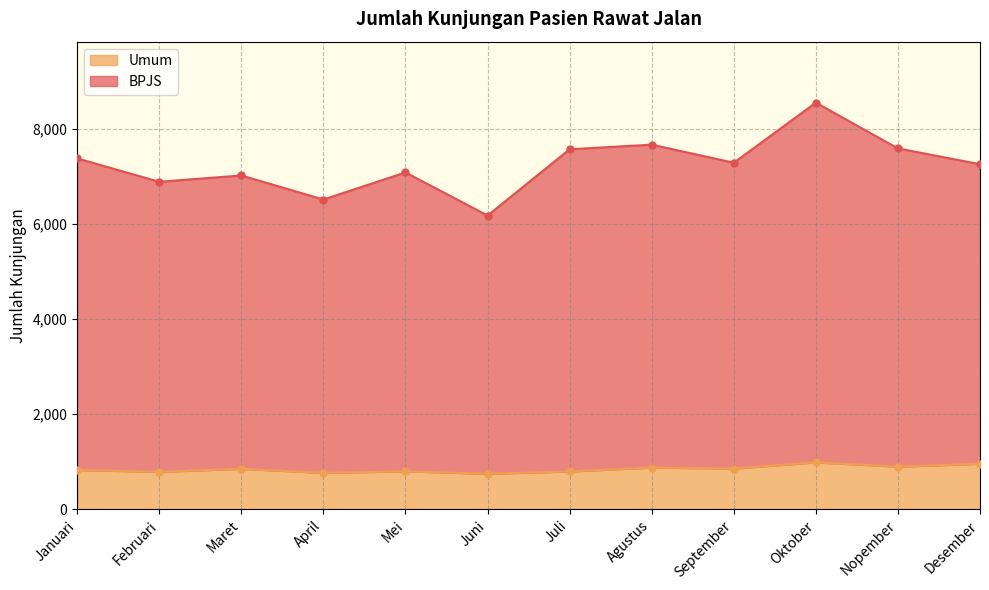

What is the approximate value of Umum at Agustus, to the nearest 10?

880